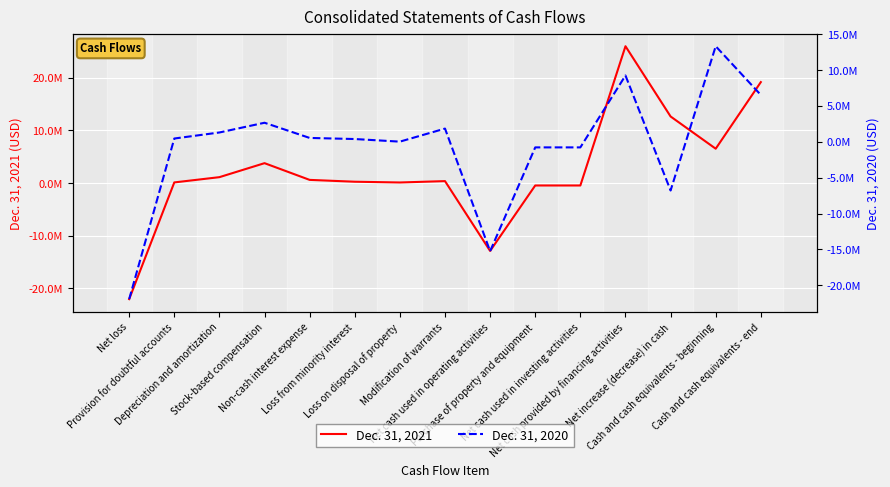

Where does the Dec. 31, 2021 series first go above 373000?

Depreciation and amortization